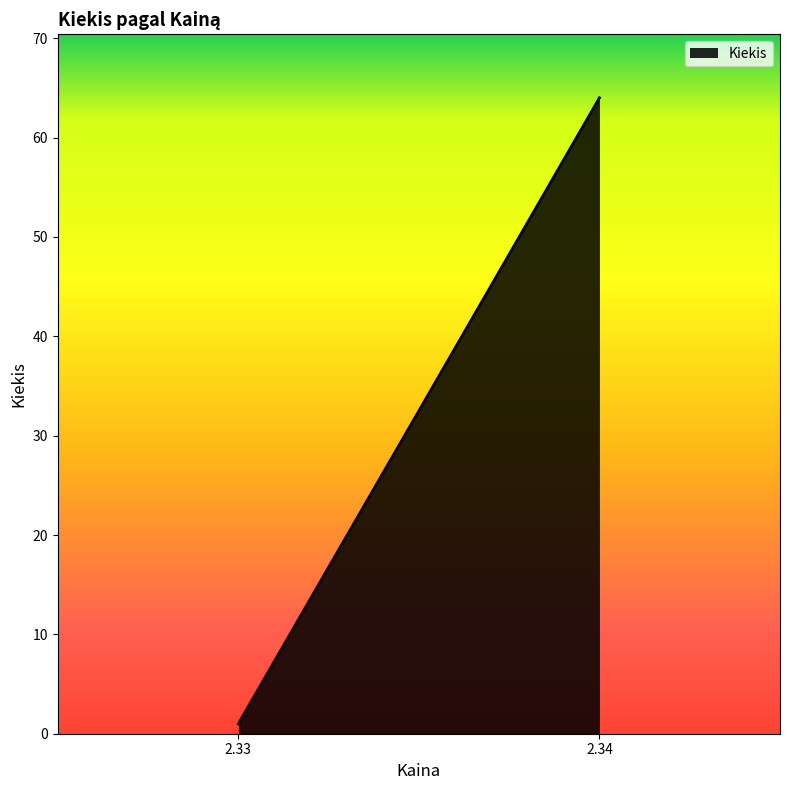

Rank the categories by value from lowest to highest.

2.33, 2.34